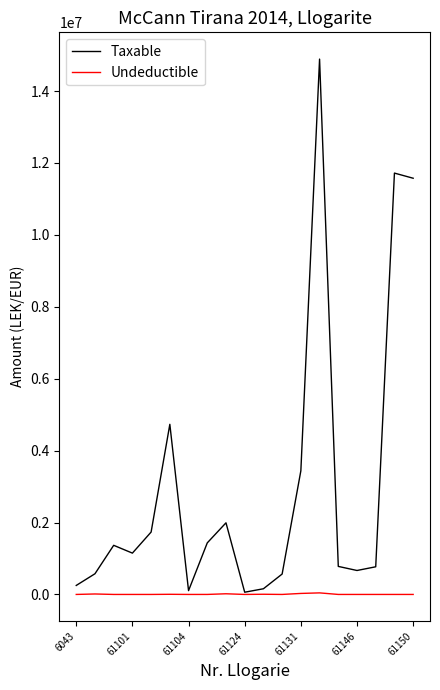

Which series has the largest total across all categories?

Taxable